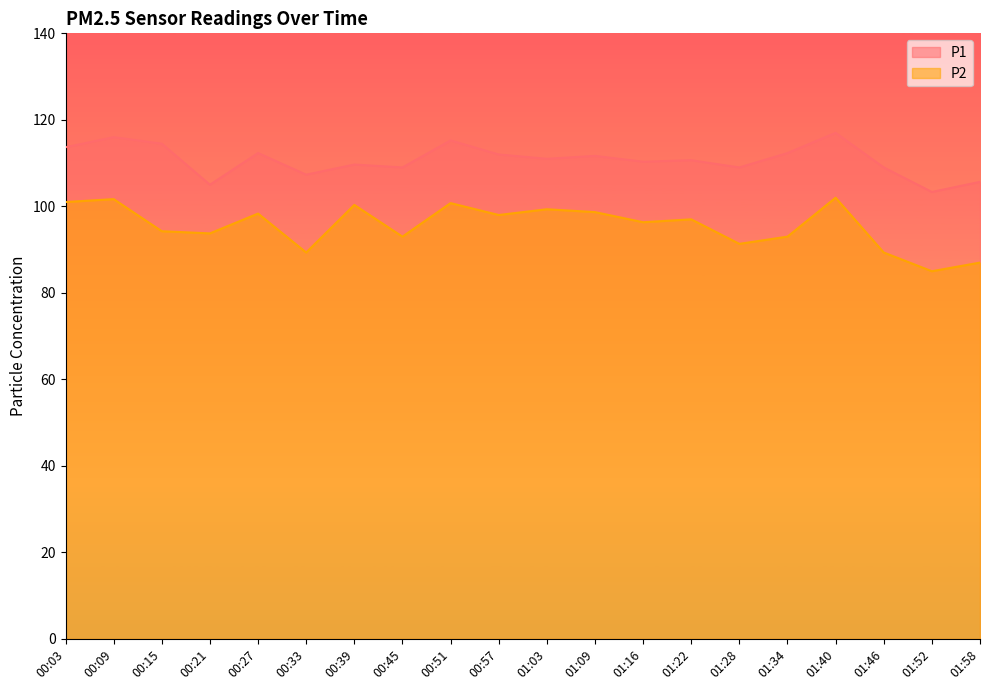

What is the difference between the P1 values at 01:52 and 00:33?

4.0